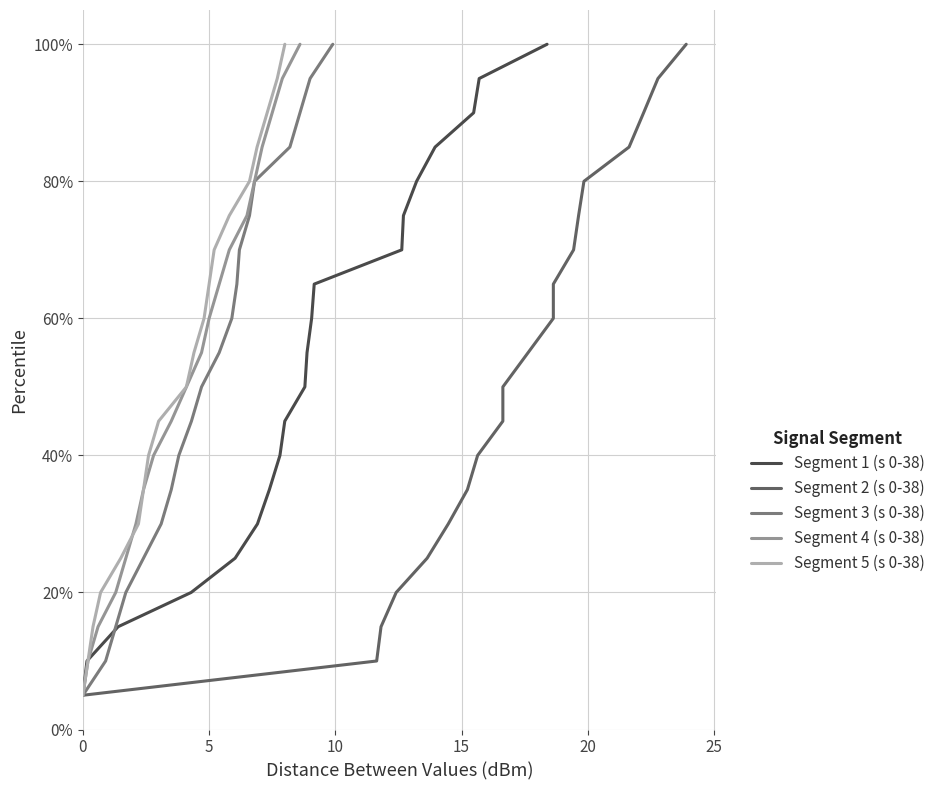

How many values in the Segment 1 (s 0-38) series exceed 55?

10